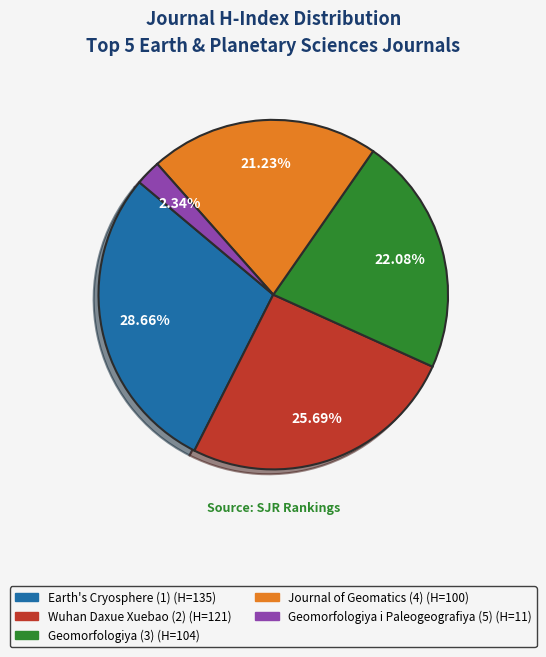

Do Wuhan Daxue Xuebao (2) and Earth's Cryosphere (1) together represent more than half of the pie?

Yes